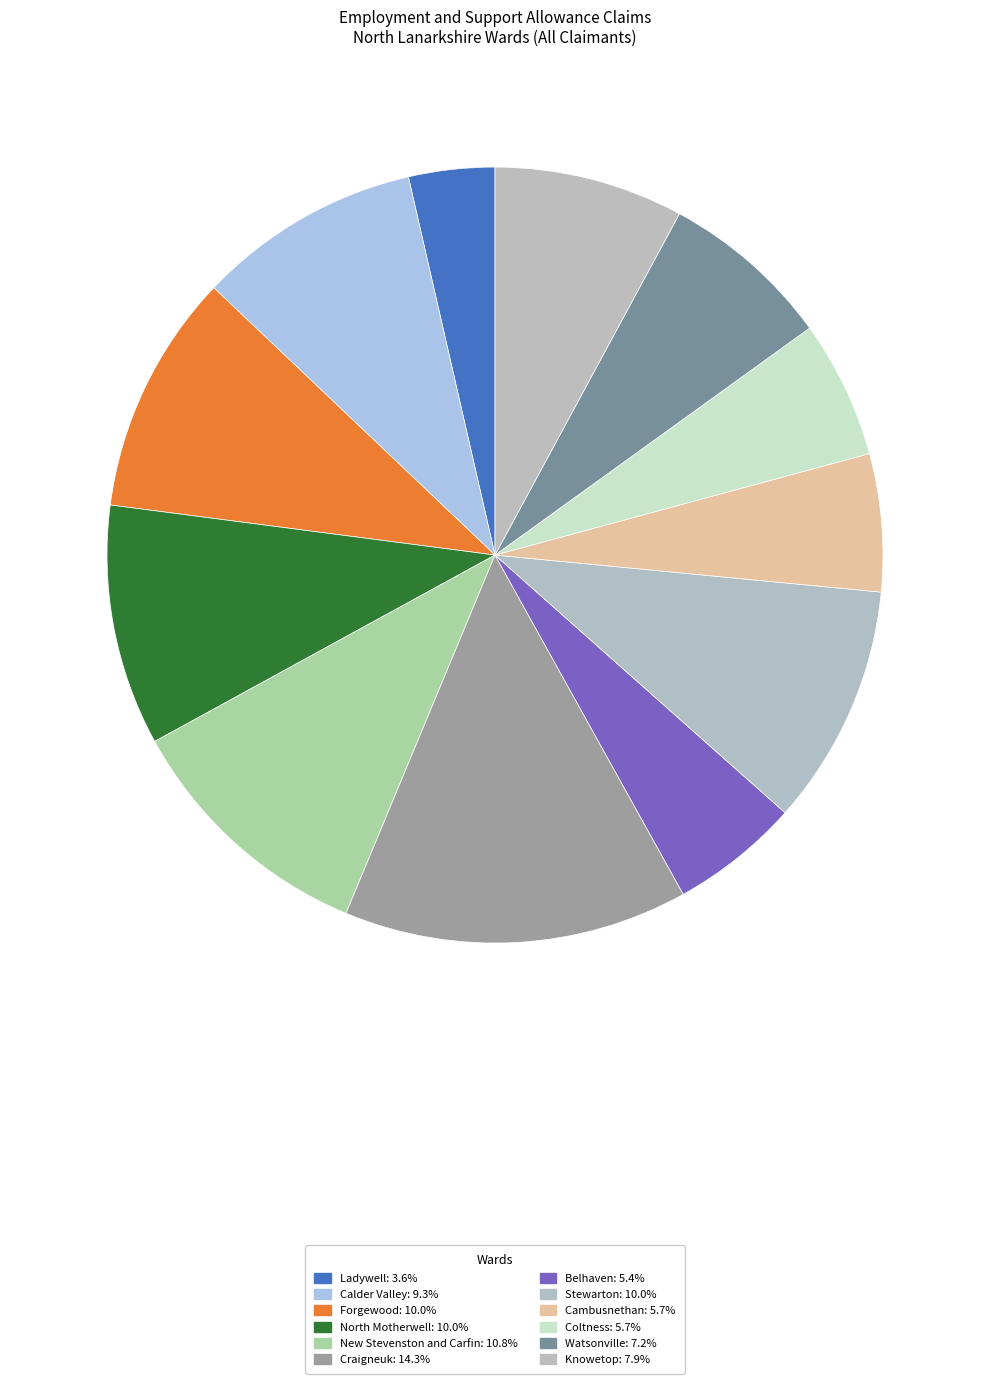

Is the sum of Cambusnethan and Knowetop greater than half?

No